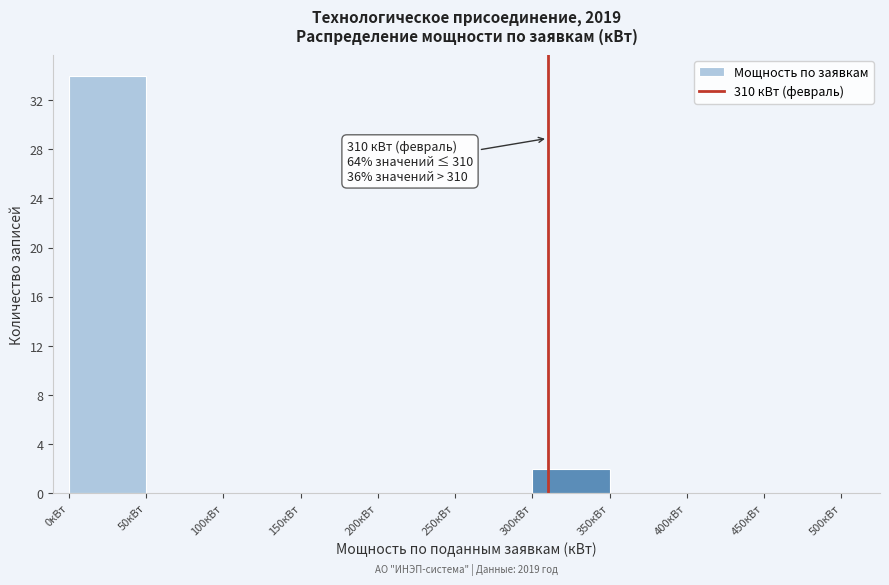

Over which range of the x-axis is the bar tallest?

0 to 50